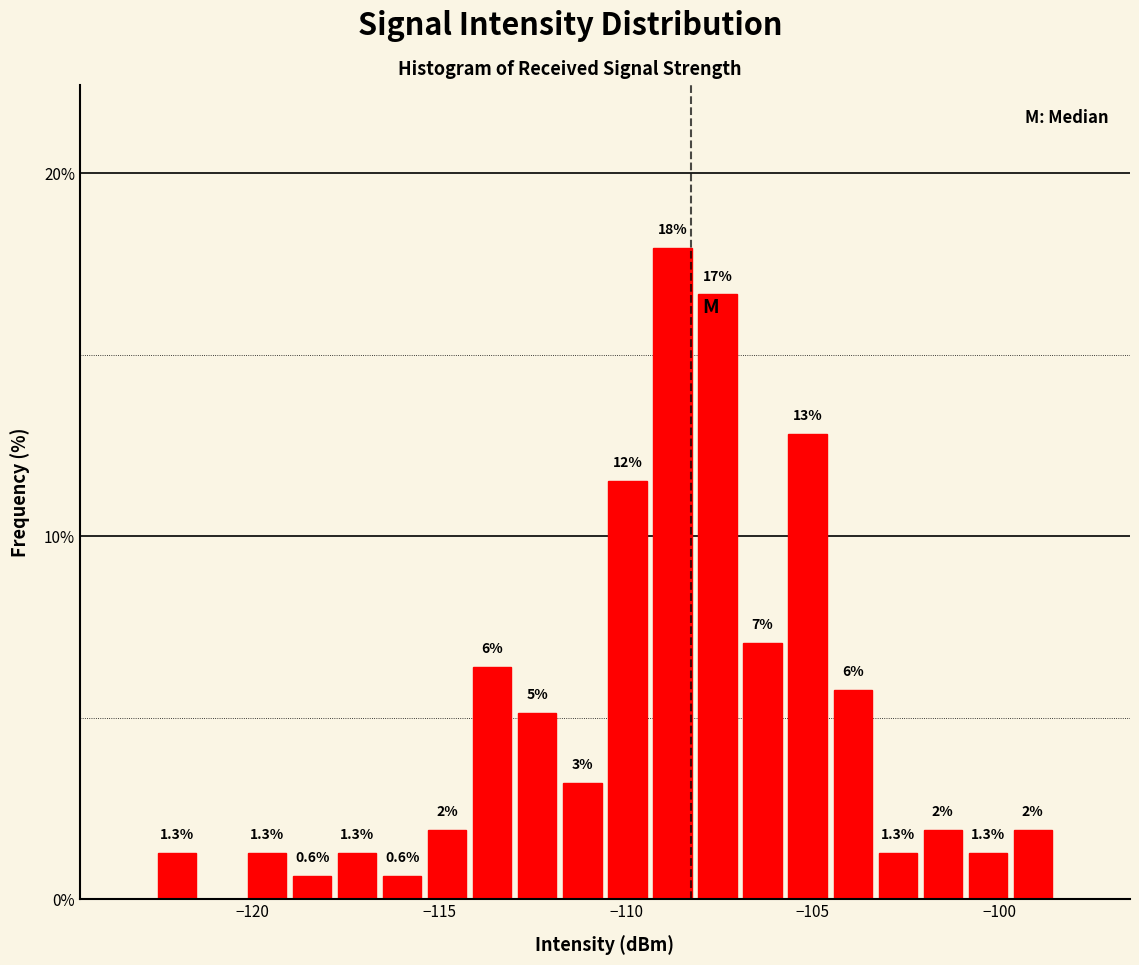

Around what value on the x-axis is the tallest bar? Give the approximate position of its centre, as read against the axis.

-109.0